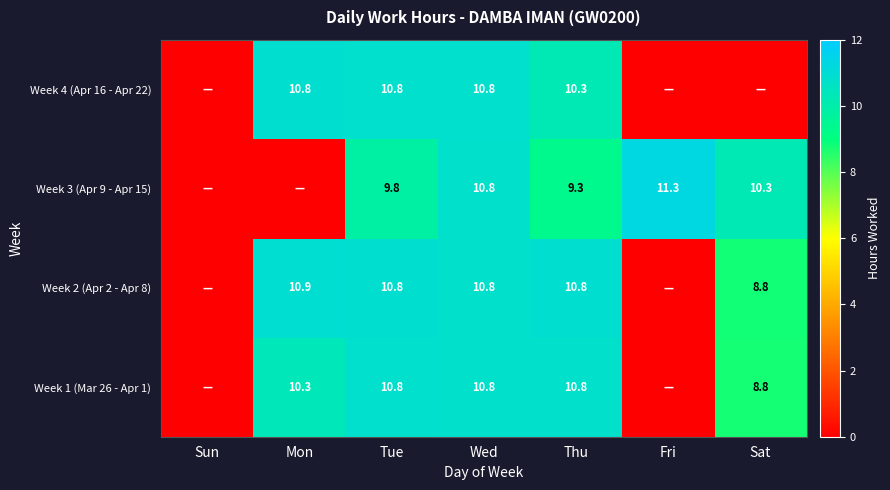

The Week 3 (Apr 9 - Apr 15) series shows 2.0 at Thu. True or false?

False